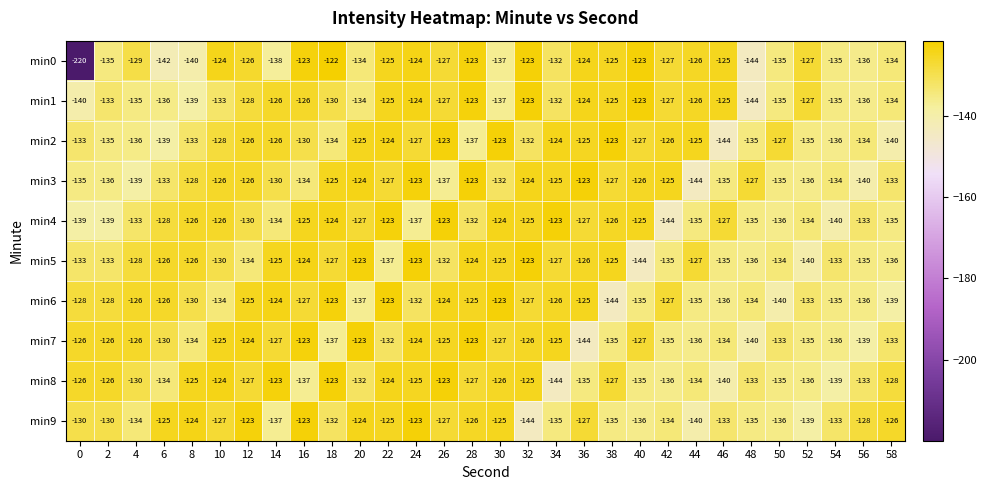

What is the difference between the maximum and minimum values in the min8 series?

21